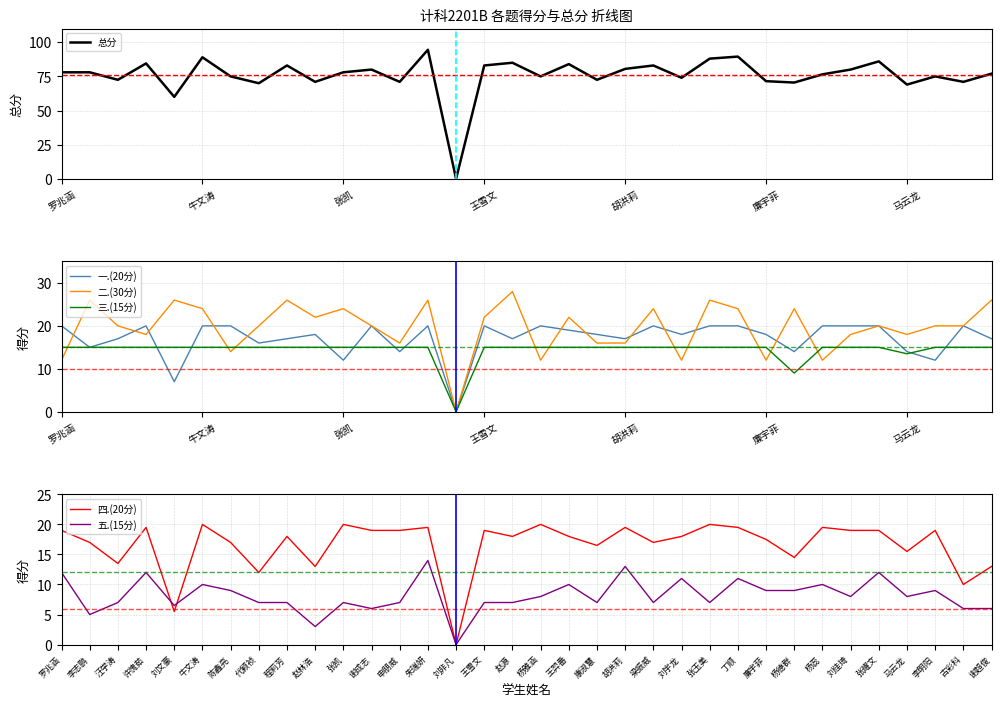

The 二.(30分) series shows 24.5 at 胡洪莉. True or false?

False